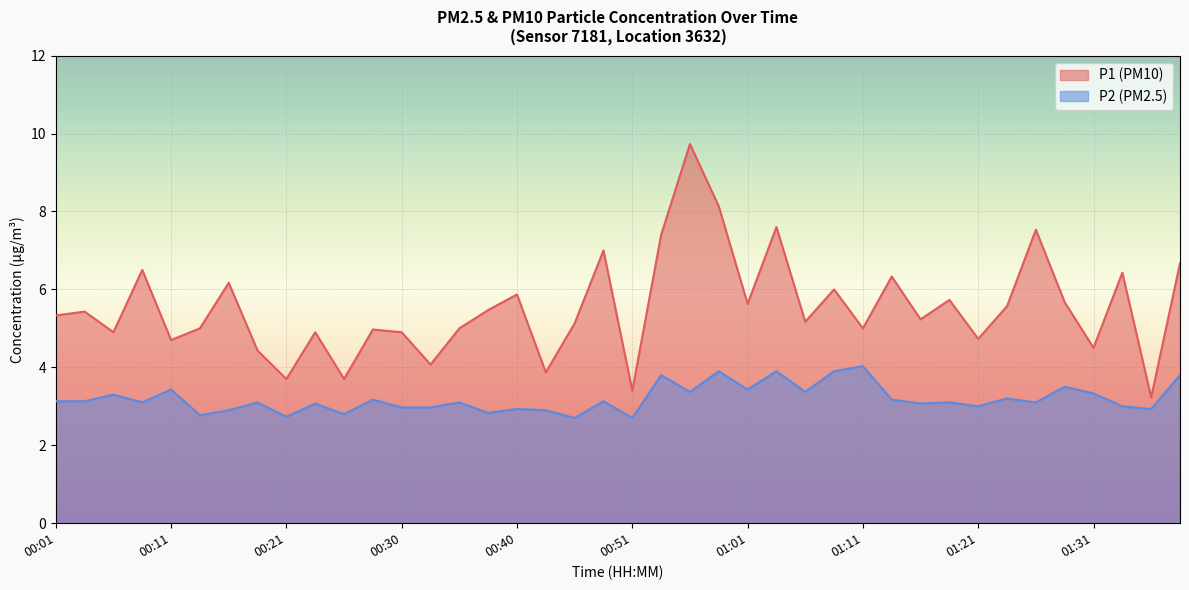

Which series has the widest spread of values?

P1